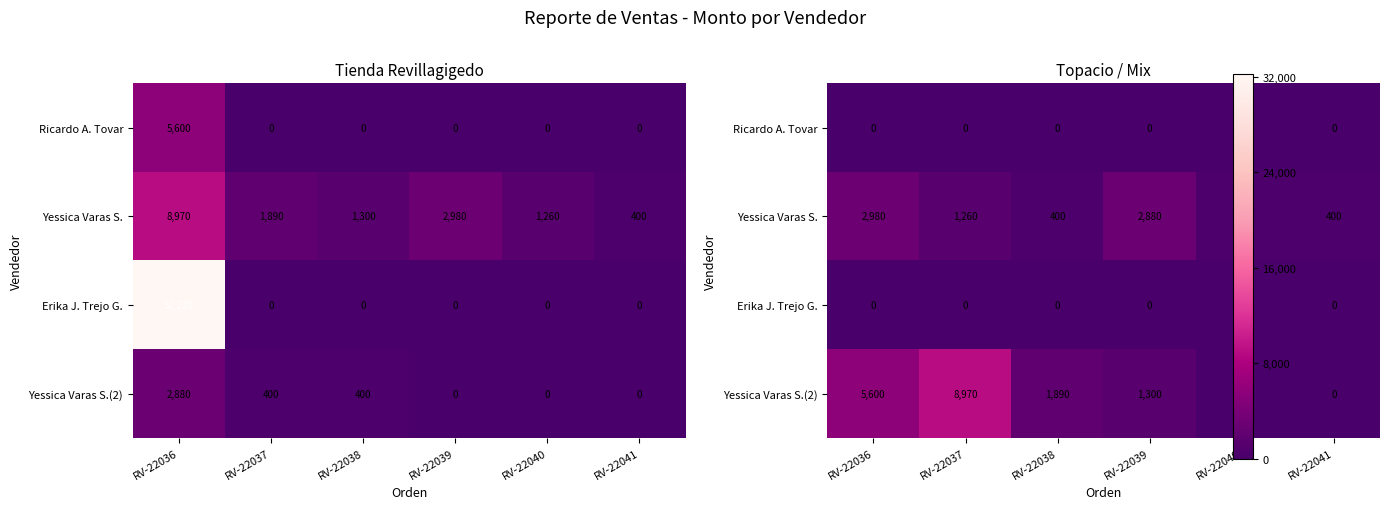

What is the sum of all Yessica Varas S. values?

8320